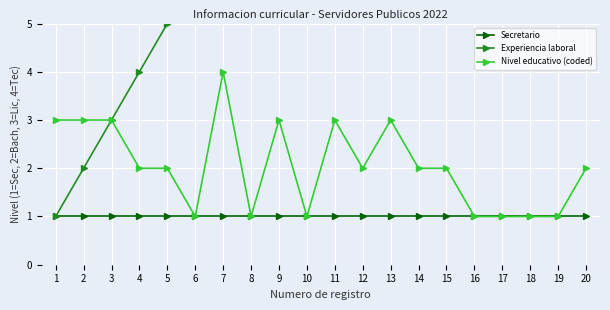

The value of Experiencia laboral at 1 is 1. True or false?

True